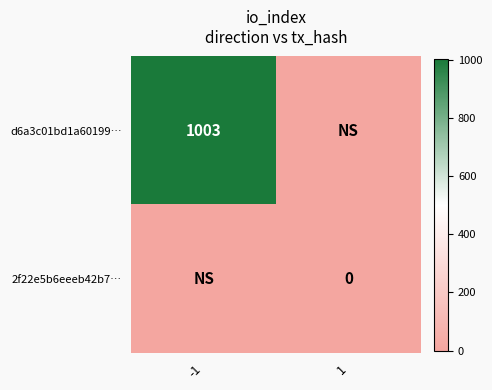

What is the spread (max minus min) of values at -1?

1003